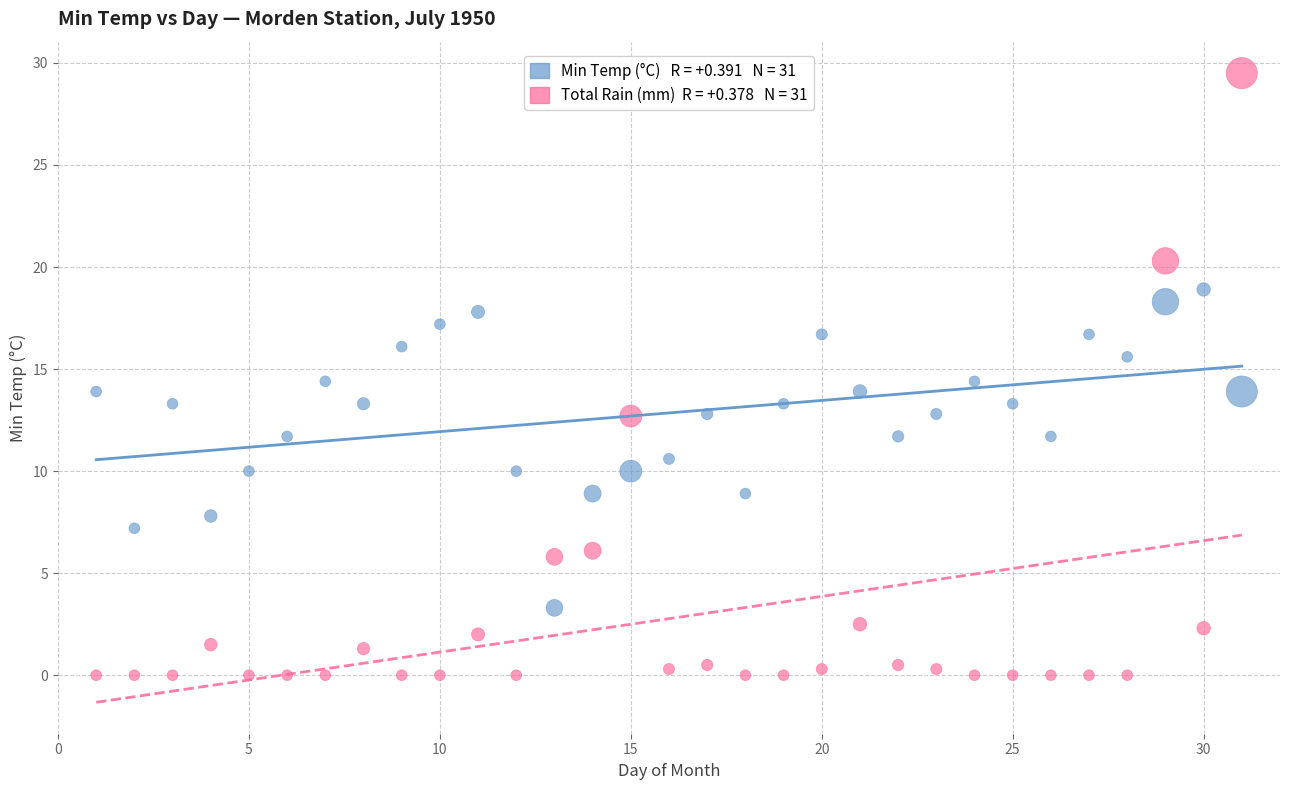

Across all data points, what is the range of X values (max minus min)?

30.0